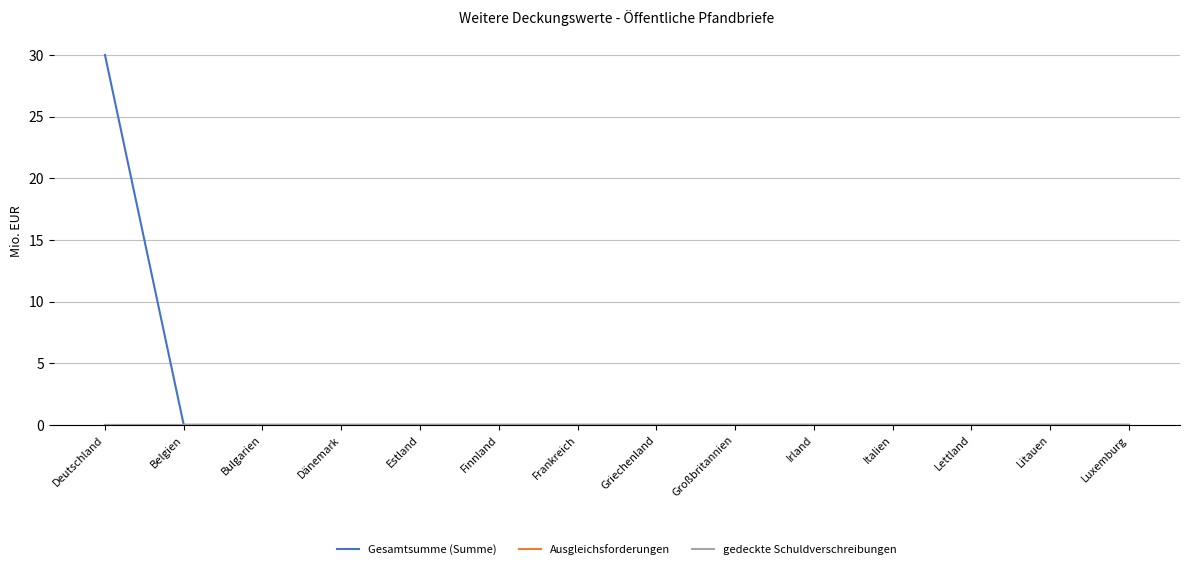

Rank the series by their maximum value, from lowest to highest.

Ausgleichsforderungen, gedeckte Schuldverschreibungen, Gesamtsumme (Summe)